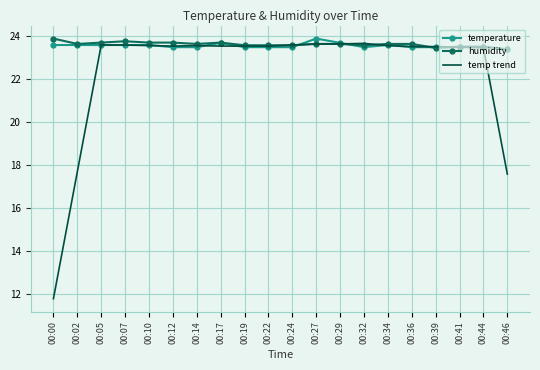

What is the spread (max minus min) of values at 00:17?

0.2